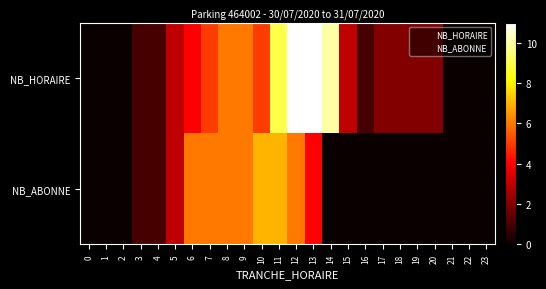

Which series has the largest range (max minus min)?

NB_HORAIRE